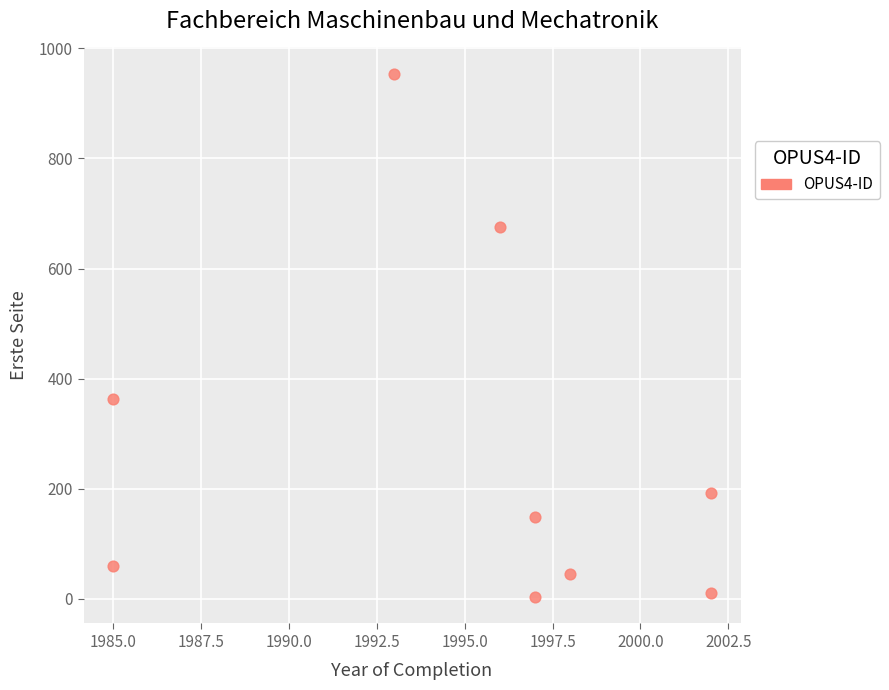

What Y value in the scatter plot is closest to 478?

363